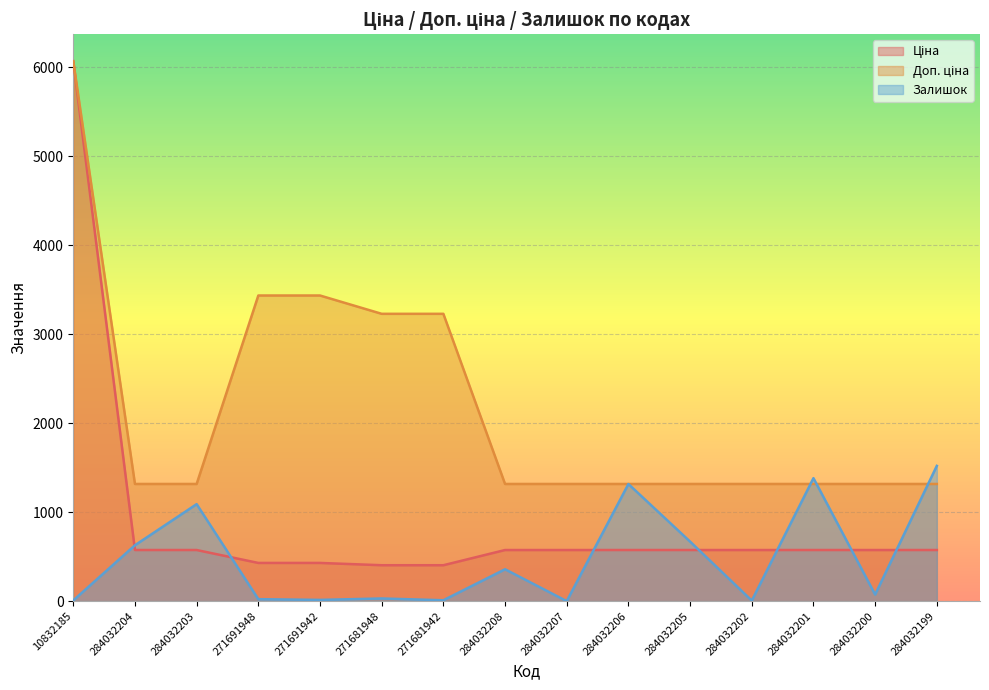

Rank the series by their average value, from highest to lowest.

Доп. ціна, Ціна, Залишок